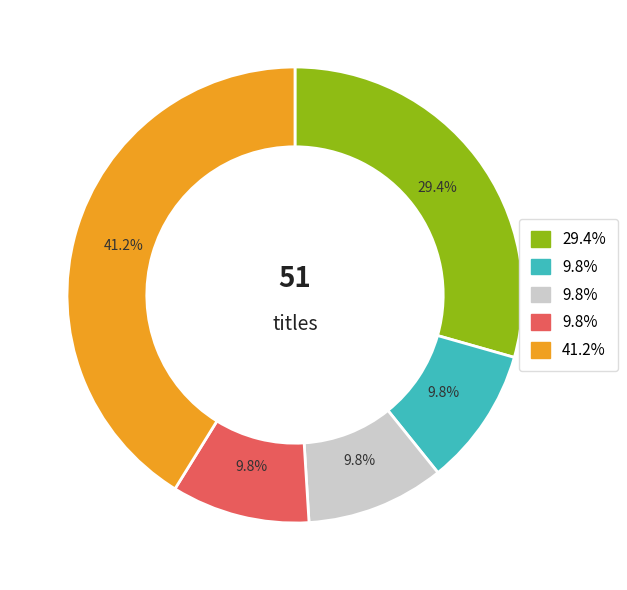

Count the number of slices in the pie.

5